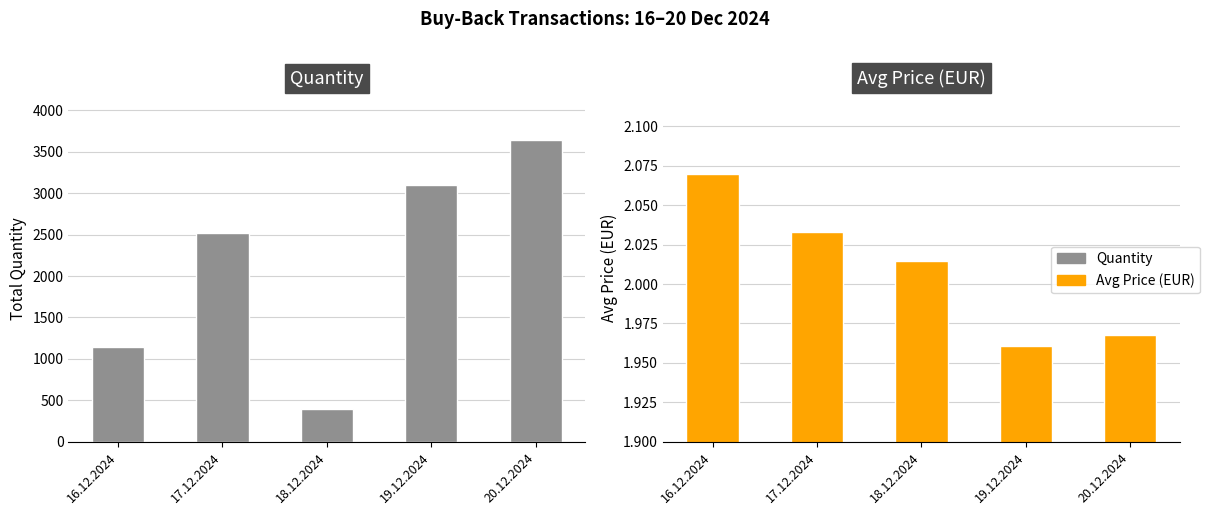

What is the average value of the Quantity series?

2160.4